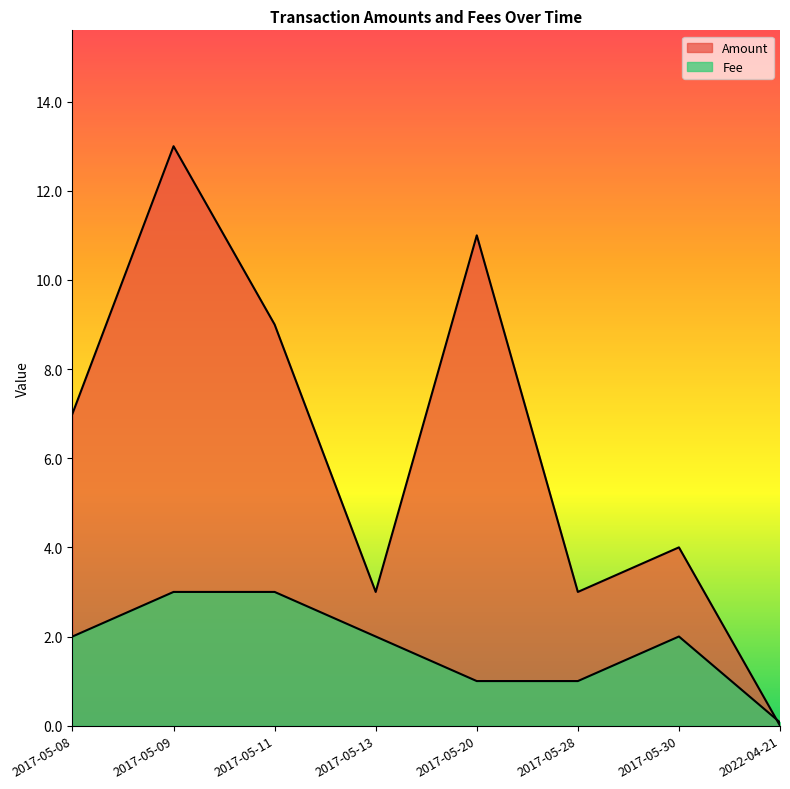

What is the difference between the Amount values at 2017-05-28 and 2022-04-21?

3.0